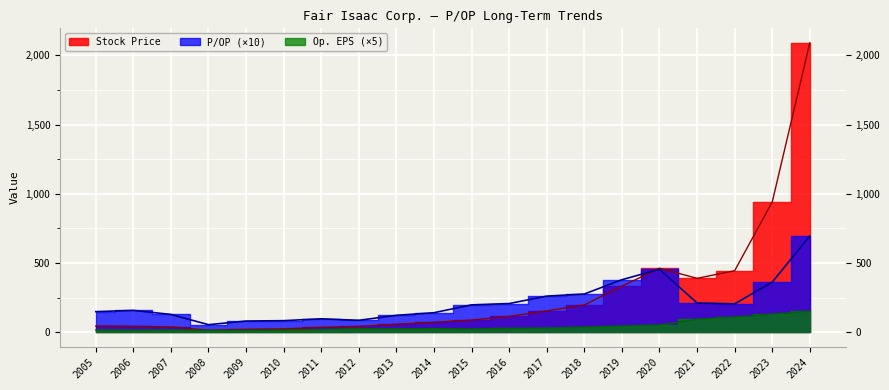

How many lines are shown in the chart?

3